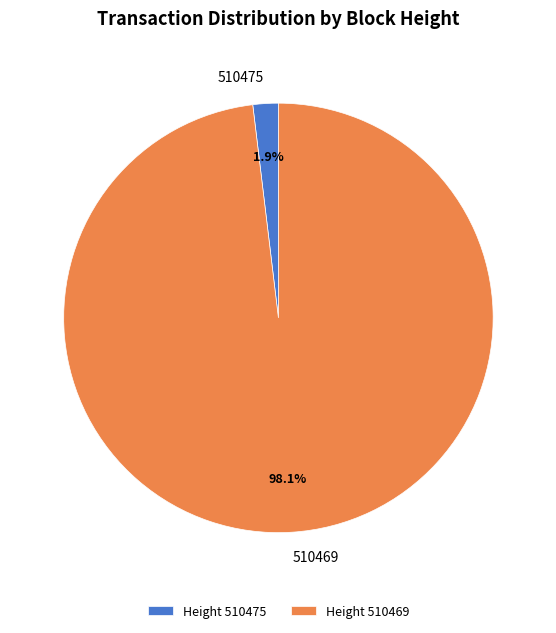

Count the number of slices in the pie.

2